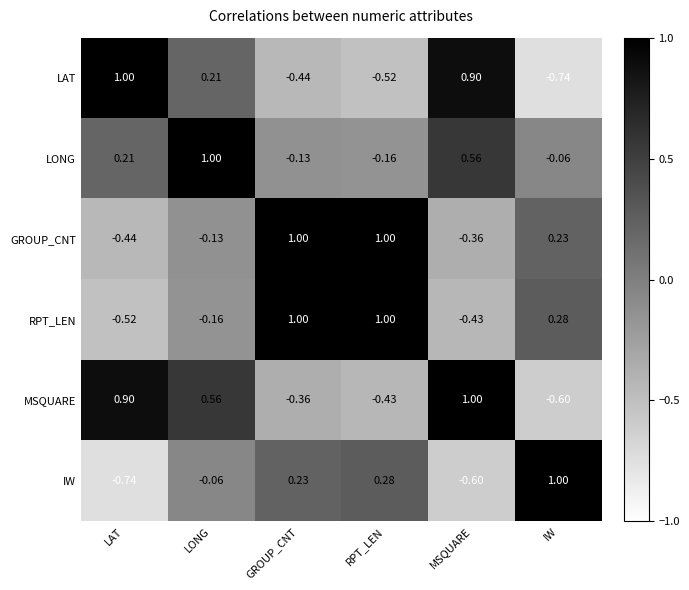

How many categories are shown in the chart?

6